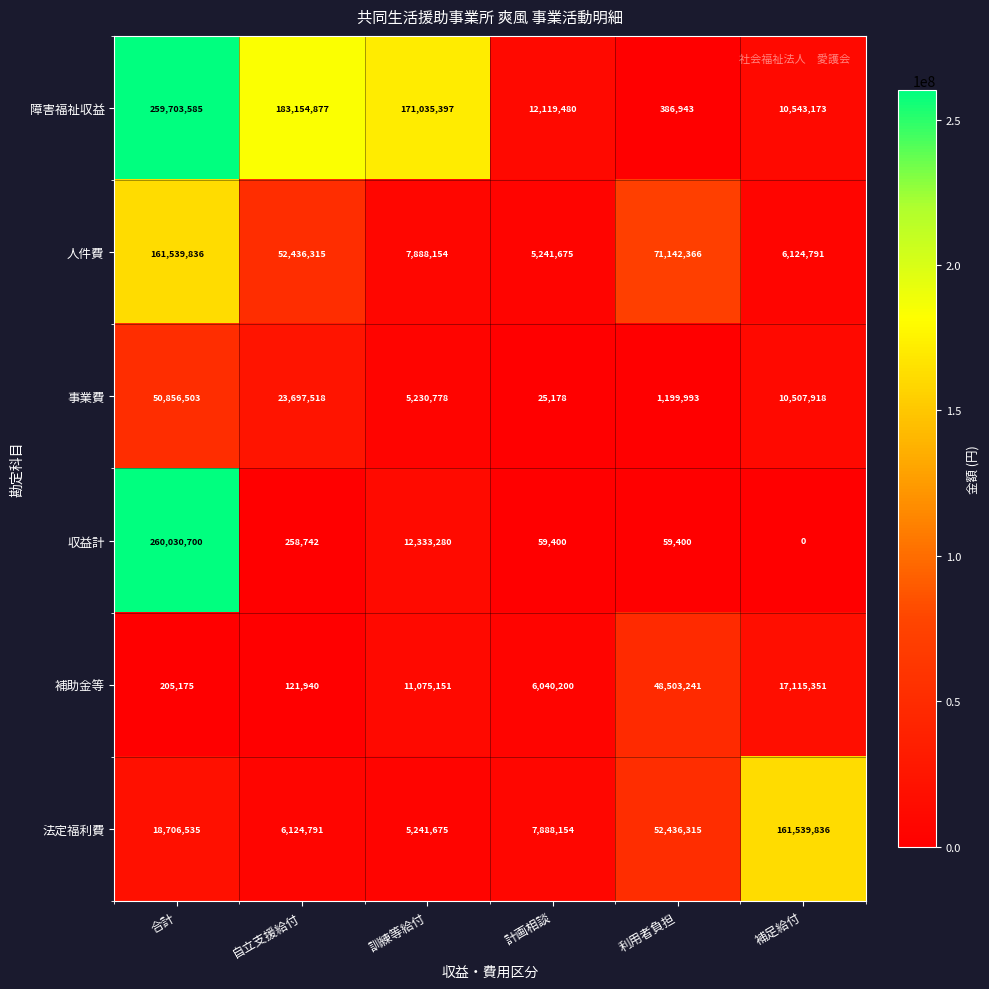

What is the lowest value of the 人件費 series?

5241675